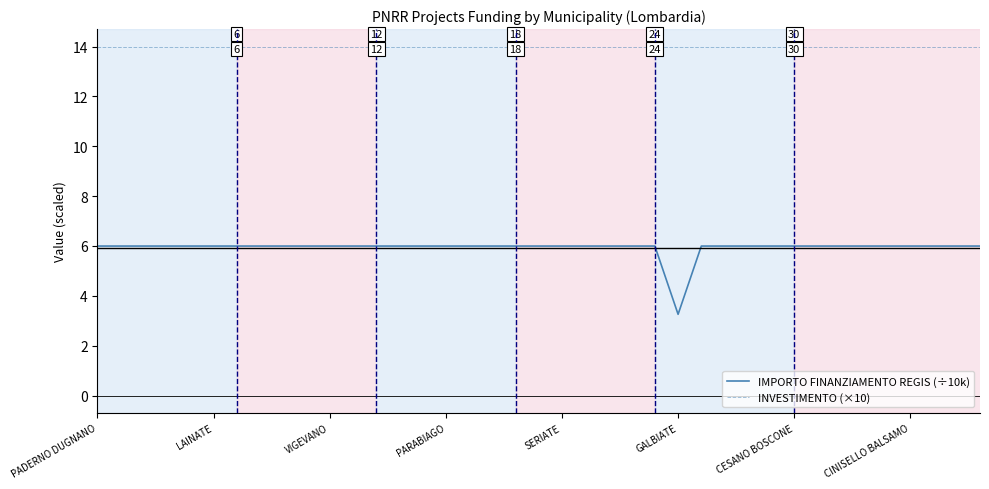

What is the highest value of the INVESTIMENTO (×10) series?

14.0